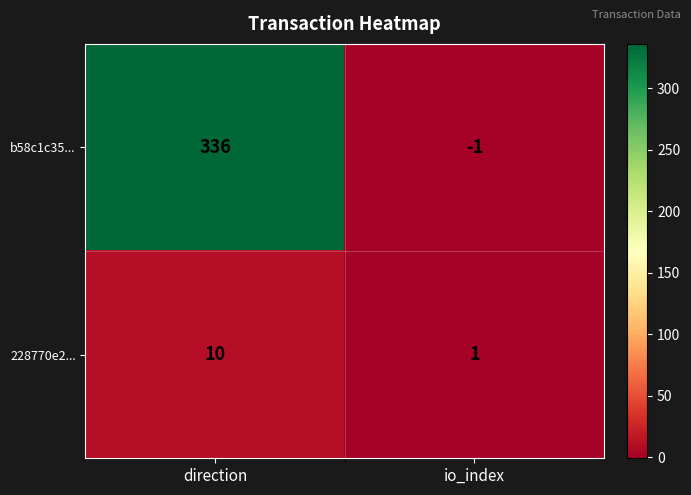

At direction, list the series in order from smallest to largest.

228770e2..., b58c1c35...